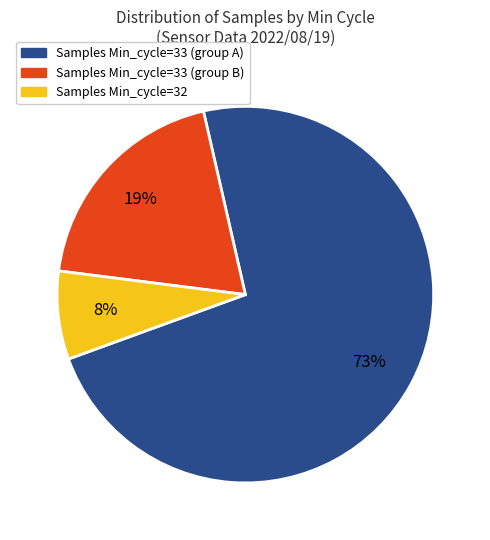

Does any single category account for the majority?

Yes